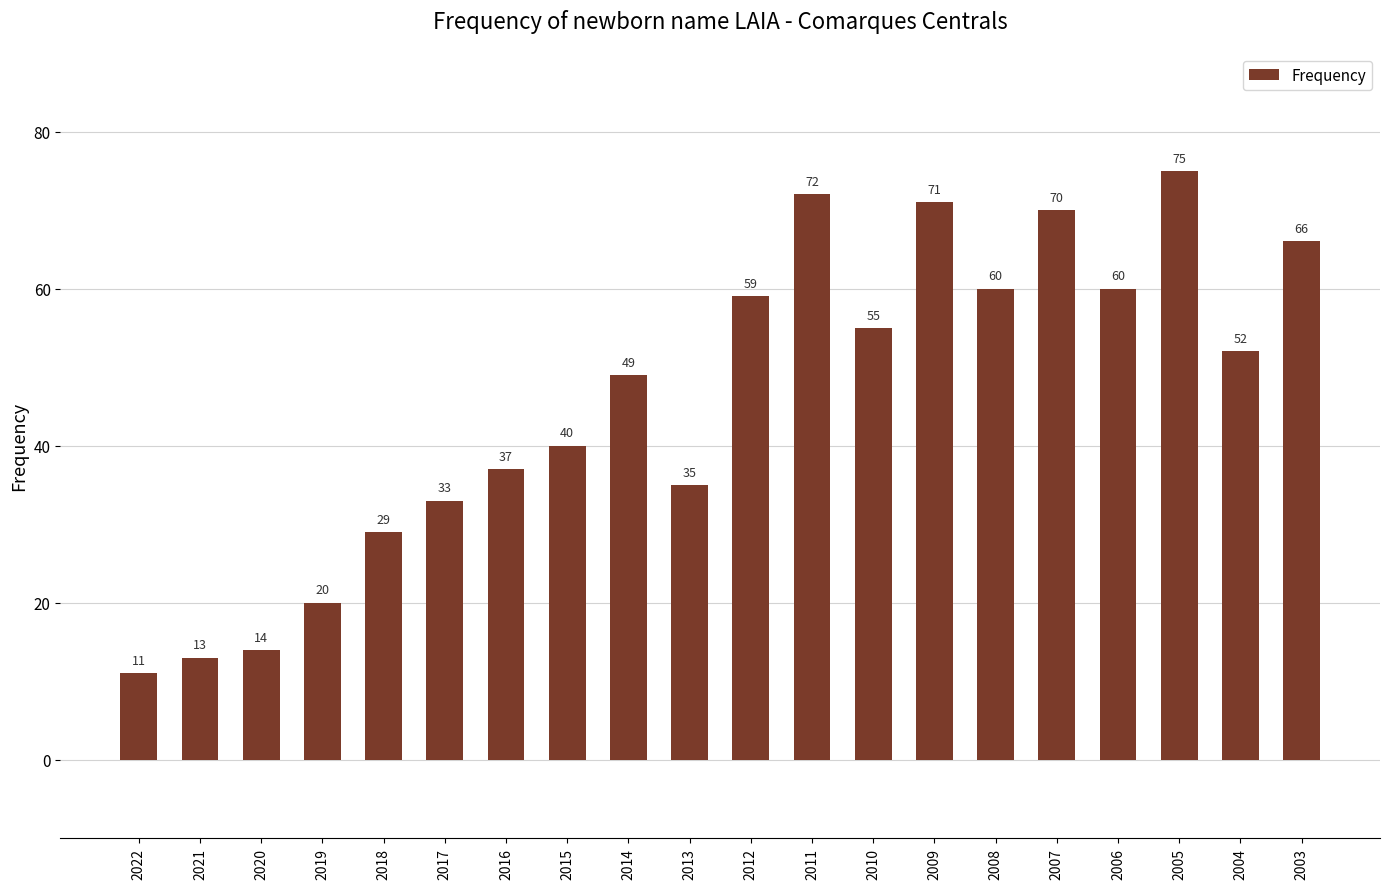

The chart shows a value of 70 at 2007. True or false?

True